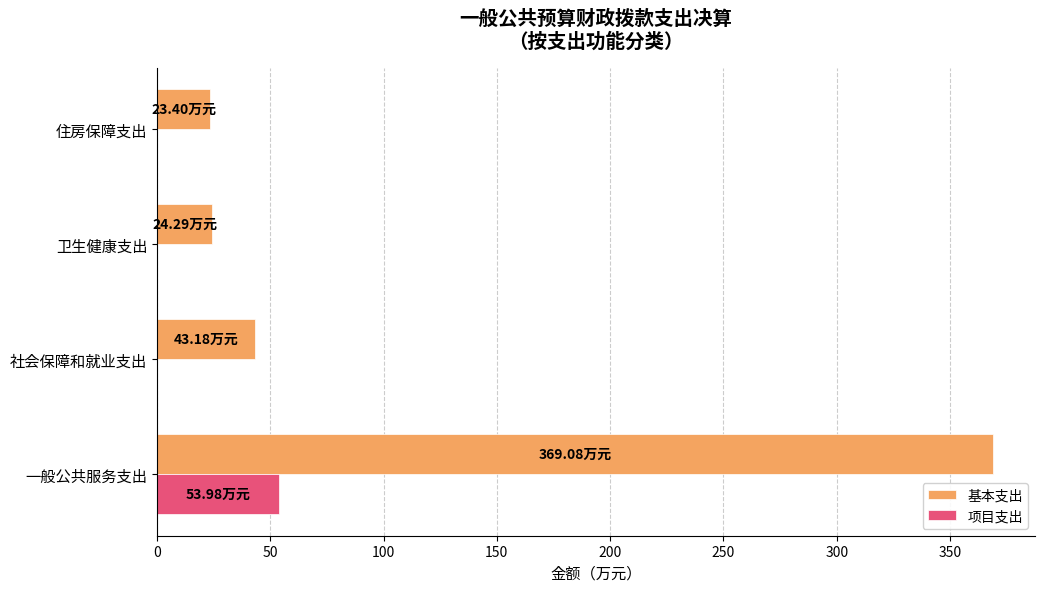

How many values in the 项目支出 series exceed 0?

1